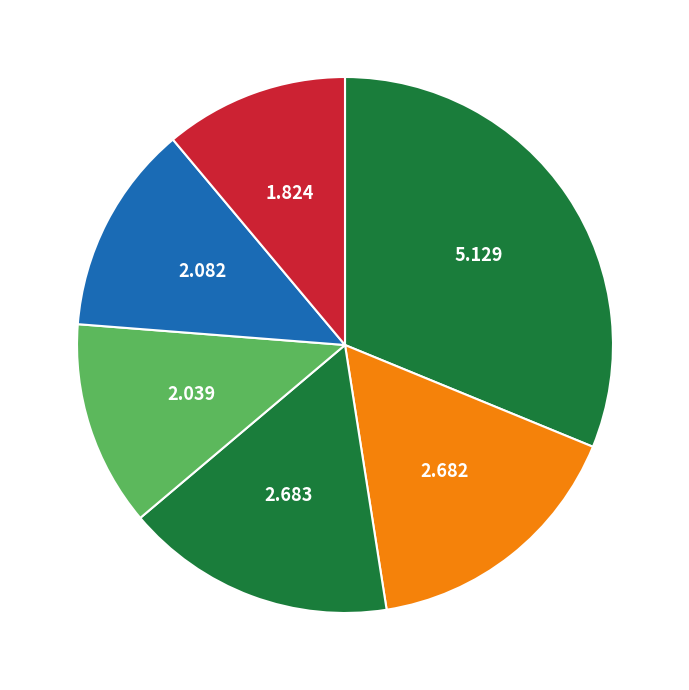

Which slice is the largest?

Зеленская Наталья Михайловна